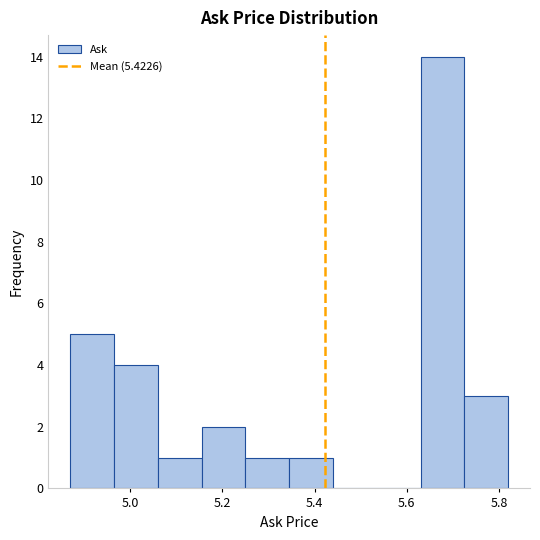

Reading left to right, list every bar in this chart as the range it spans on the x-axis followed by its height. Neither the bar edges nor the heights are printed on the chart, so give them approximately, as read against the axes.

4.870 to 4.965: 5
4.965 to 5.060: 4
5.060 to 5.155: 1
5.155 to 5.250: 2
5.250 to 5.345: 1
5.345 to 5.440: 1
5.440 to 5.535: 0
5.535 to 5.630: 0
5.630 to 5.725: 14
5.725 to 5.820: 3